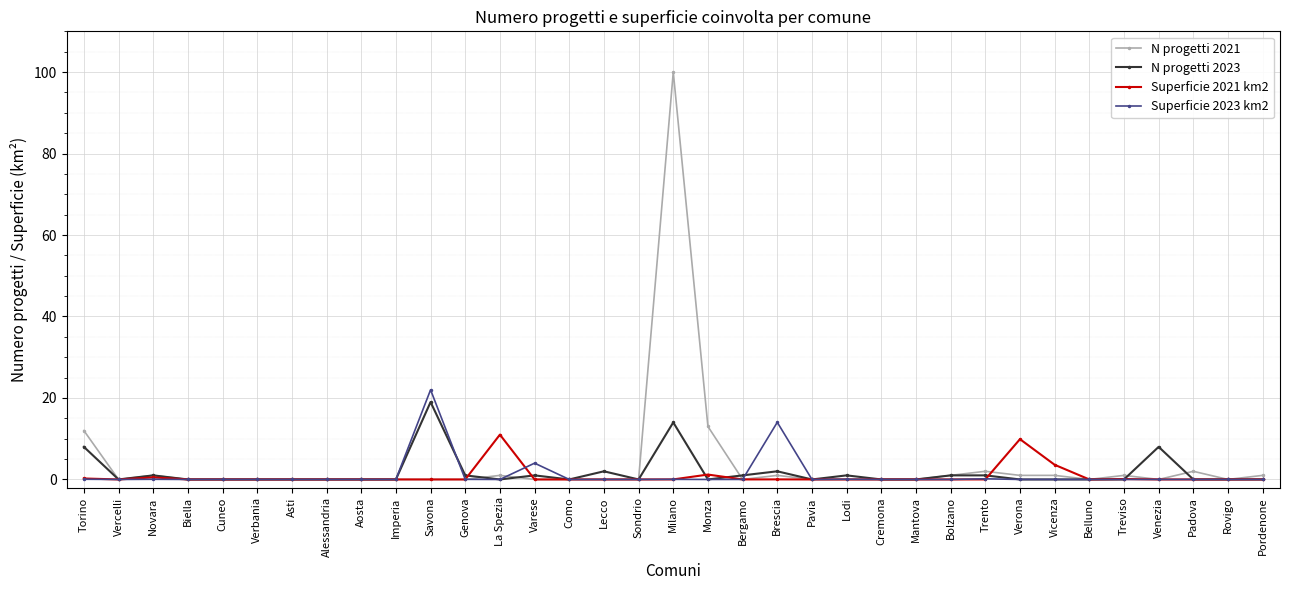

Which series has the largest total across all categories?

N progetti 2021